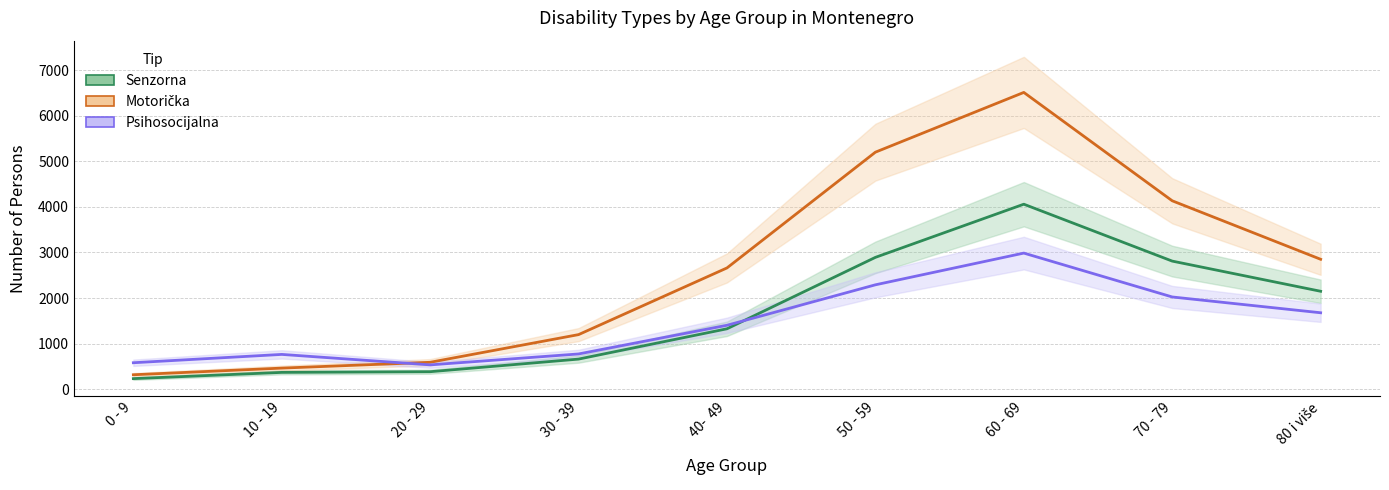

What position from the right is 60 - 69?

3